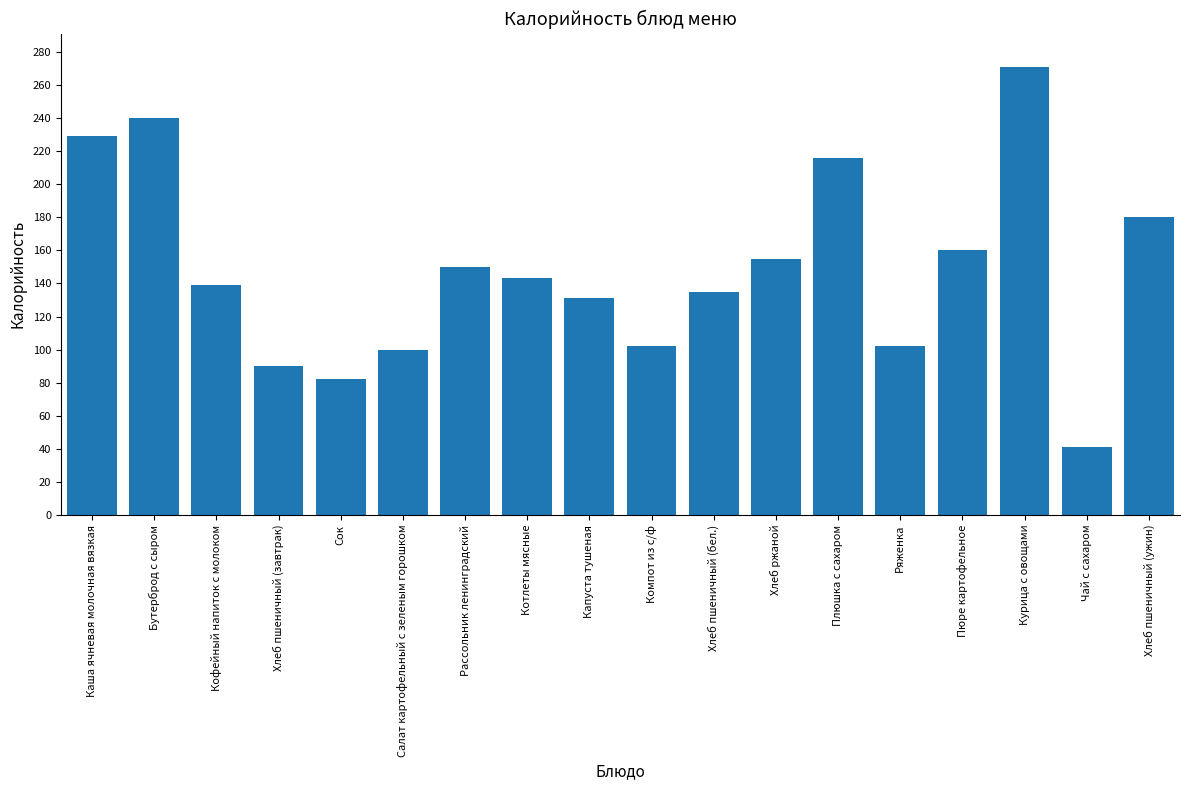

What is the smallest value displayed?

41